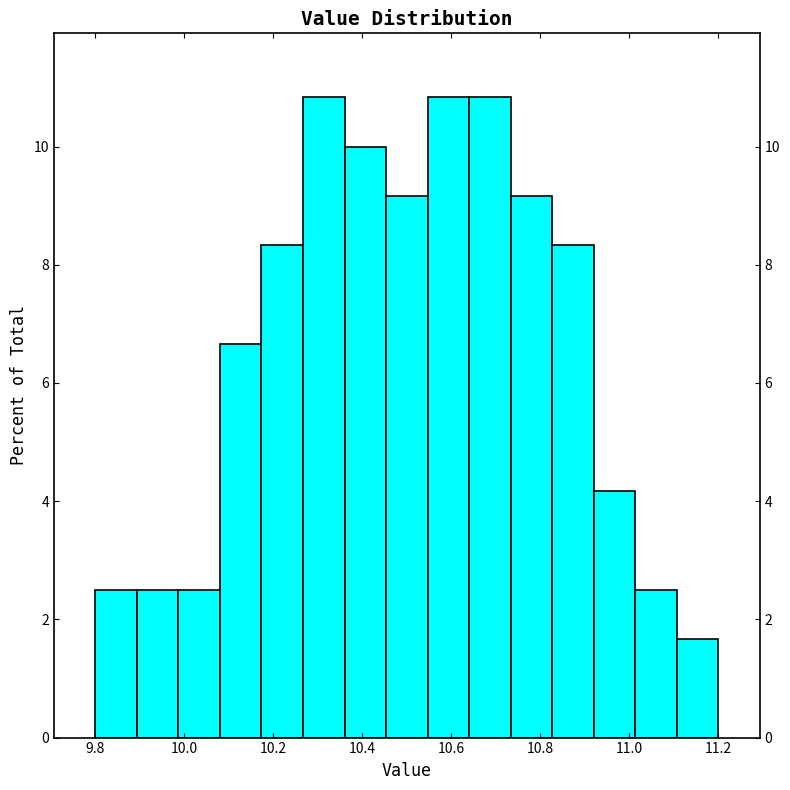

Reading left to right, list every bar in this chart as the range it spans on the x-axis followed by its height. Neither the bar edges nor the heights are printed on the chart, so give them approximately, as read against the axes.

9.80 to 9.90: 2.6
9.90 to 9.98: 2.6
9.98 to 10.08: 2.6
10.08 to 10.18: 6.6
10.18 to 10.26: 8.4
10.26 to 10.36: 10.8
10.36 to 10.46: 10.0
10.46 to 10.54: 9.2
10.54 to 10.64: 10.8
10.64 to 10.74: 10.8
10.74 to 10.82: 9.2
10.82 to 10.92: 8.4
10.92 to 11.02: 4.2
11.02 to 11.10: 2.6
11.10 to 11.20: 1.6